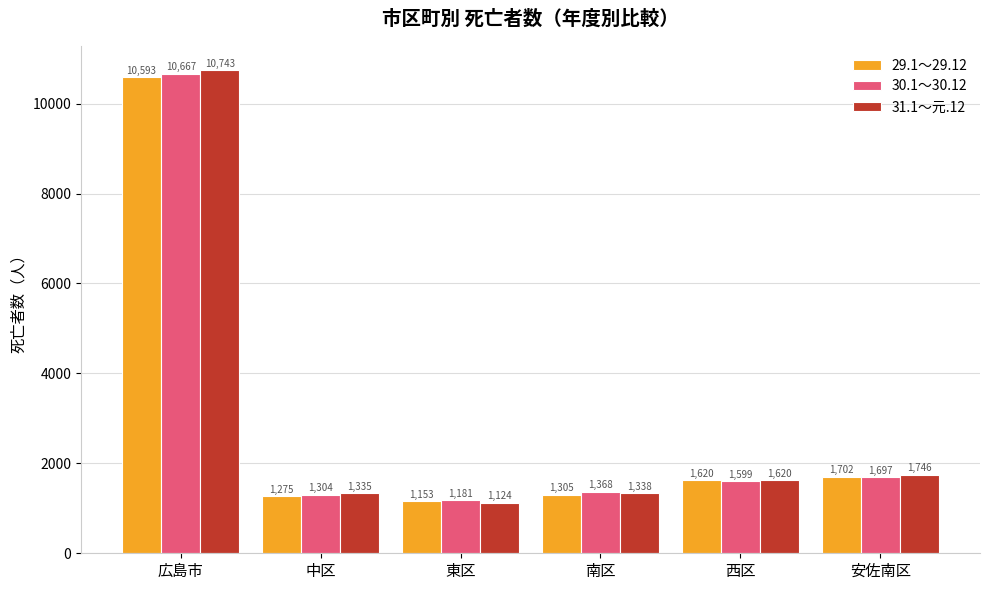

Reading right to left, what are all the values shown in this chart?

29.1～29.12: 1702	1620	1305	1153	1275	10593
30.1～30.12: 1697	1599	1368	1181	1304	10667
31.1～元.12: 1746	1620	1338	1124	1335	10743